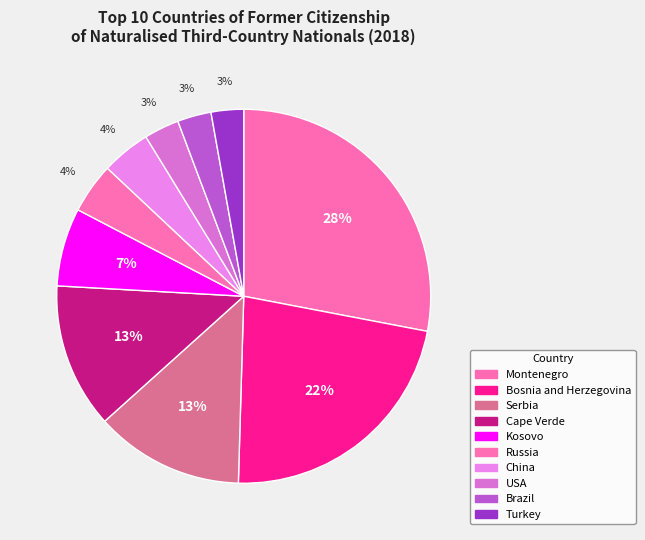

To the nearest percent, what portion does Montenegro represent?

28%